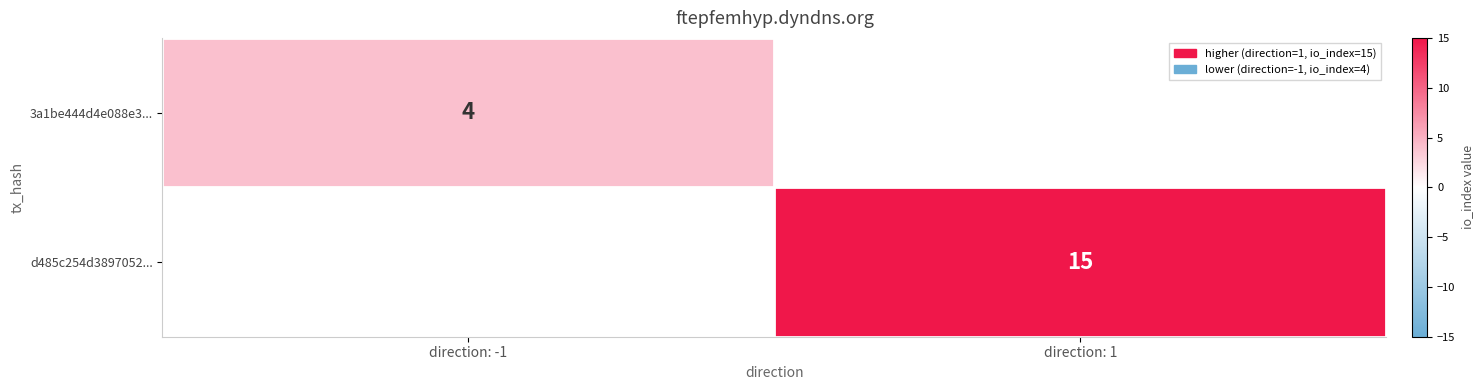

True or false: 3a1be444d4e088e3... has a value of 5 at direction: -1.

False